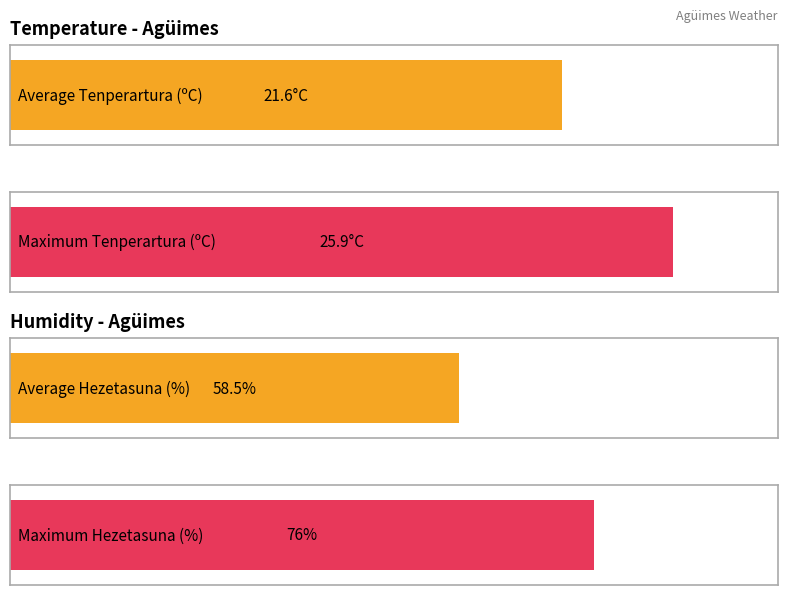

The value of Tenperartura (ºC) at 05:00 is 9.4. True or false?

False